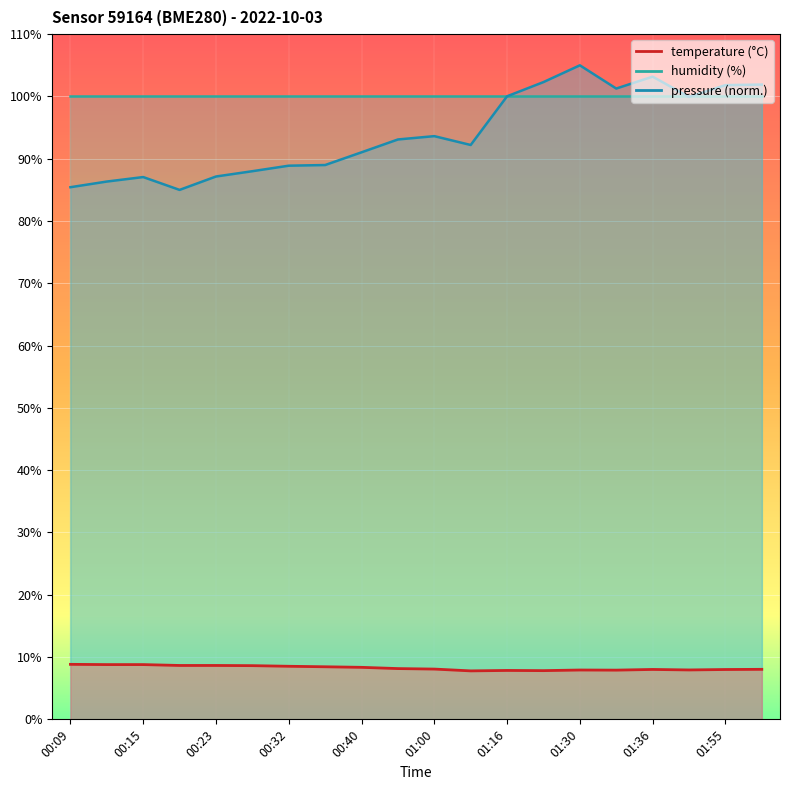

At which category does the chart reach its minimum across all series?

01:13